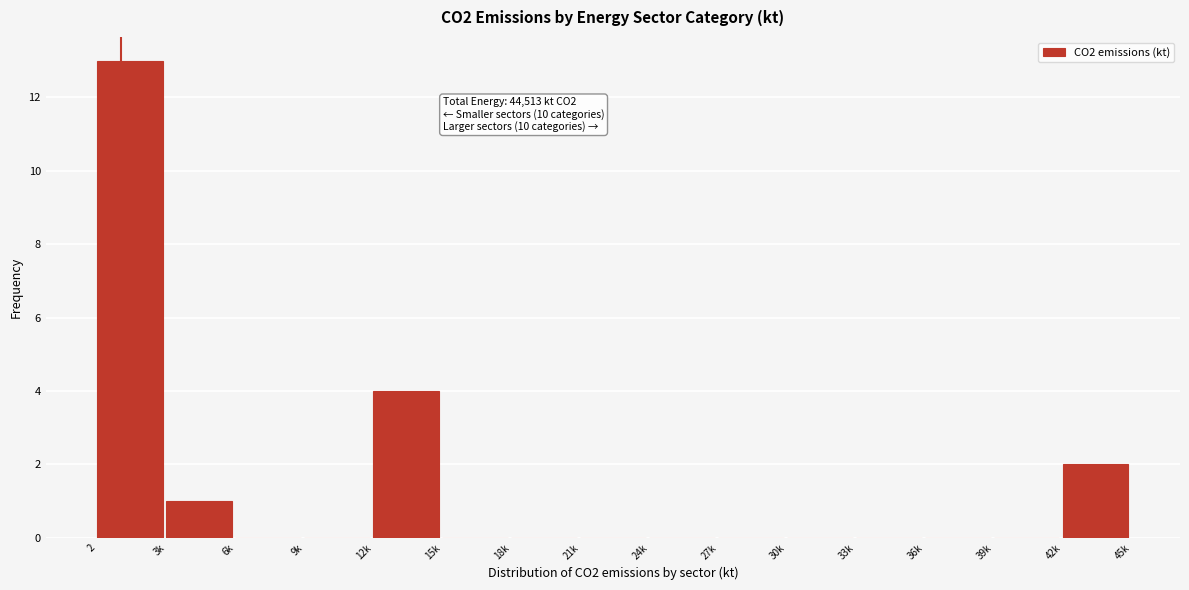

Reading left to right, what are all the values shown in this chart?

2=13	3k=1	6k=0	9k=0	12k=4	15k=0	18k=0	21k=0	24k=0	27k=0	30k=0	33k=0	36k=0	39k=0	42k=2